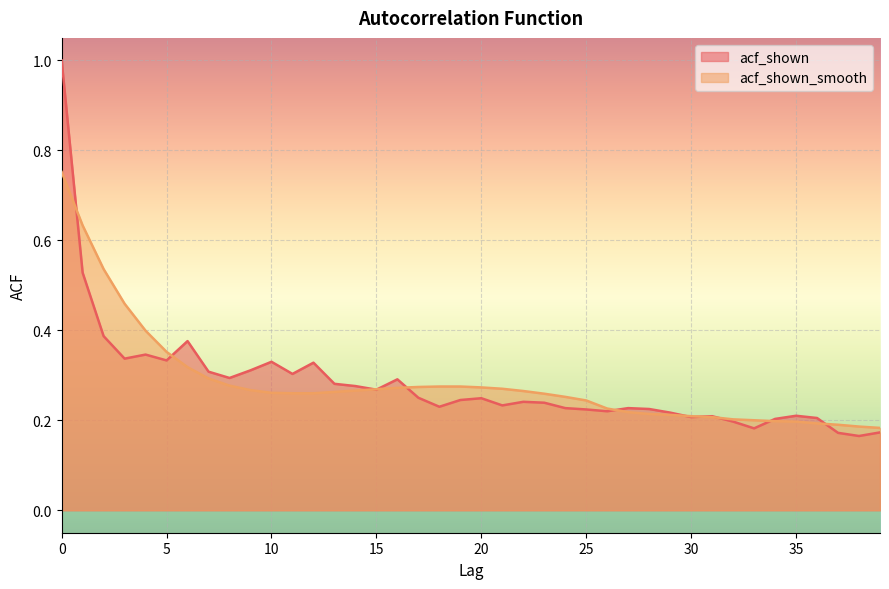

What is the total value across all series at 28?

0.4